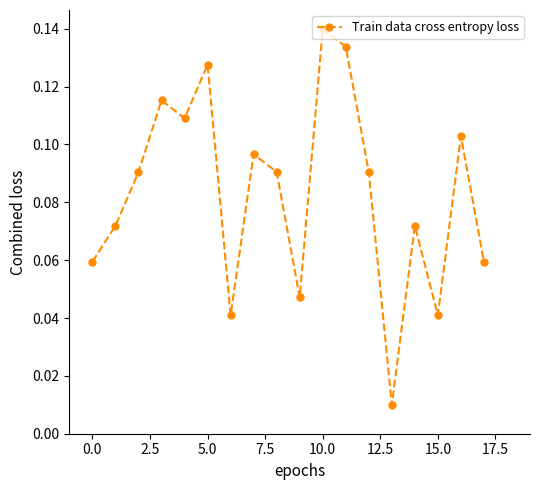

True or false: the data has more than 1 interior local peaks.

True